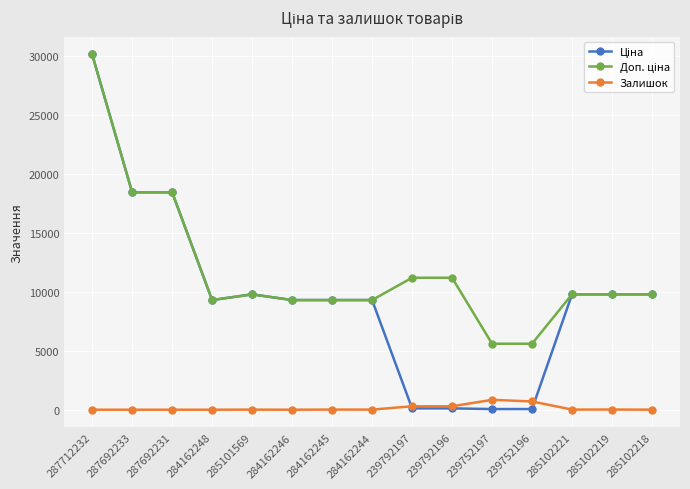

The value of Залишок at 285102221 is 11.0. True or false?

True